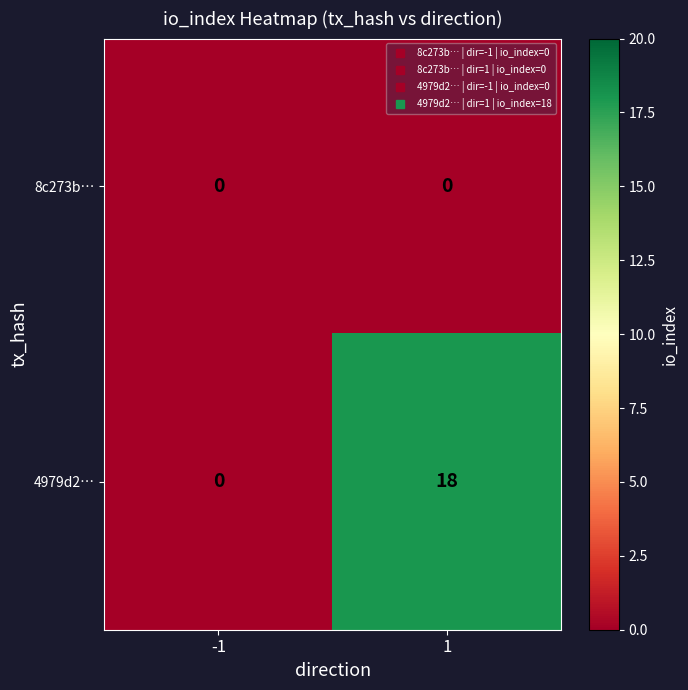

What is the total value across all series at 1?

18